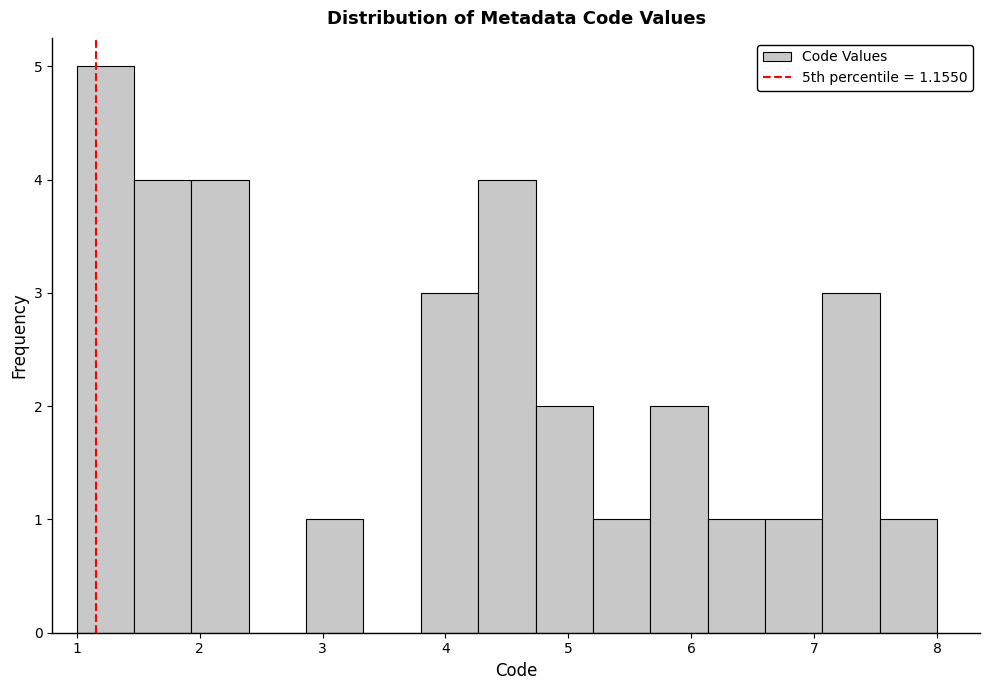

Reading left to right, list every bar in this chart as the range it spans on the x-axis followed by its height. Neither the bar edges nor the heights are printed on the chart, so give them approximately, as read against the axes.

1.0 to 1.5: 5
1.5 to 1.9: 4
1.9 to 2.4: 4
2.4 to 2.9: 0
2.9 to 3.3: 1
3.3 to 3.8: 0
3.8 to 4.3: 3
4.3 to 4.7: 4
4.7 to 5.2: 2
5.2 to 5.7: 1
5.7 to 6.1: 2
6.1 to 6.6: 1
6.6 to 7.1: 1
7.1 to 7.5: 3
7.5 to 8.0: 1